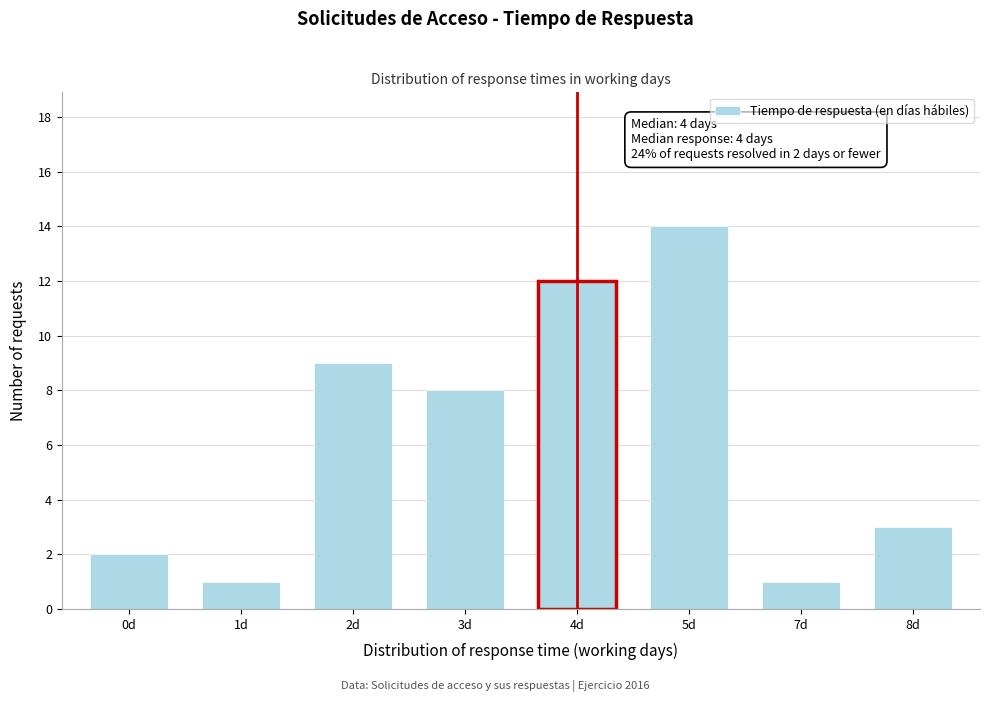

Reading left to right, list all the values displayed in this chart.

2	1	9	8	12	14	1	3